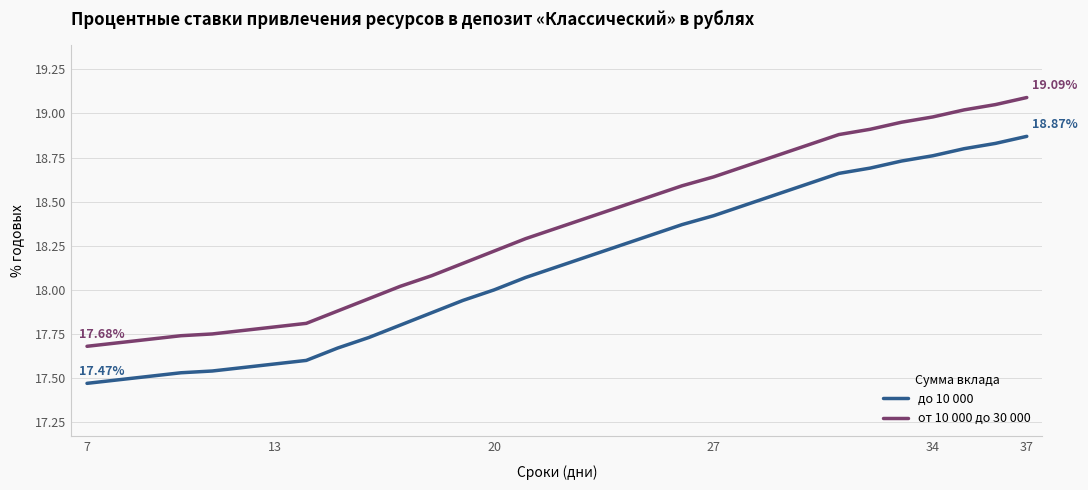

What is the difference between the maximum and minimum values in the от 10 000 до 30 000 series?

1.4